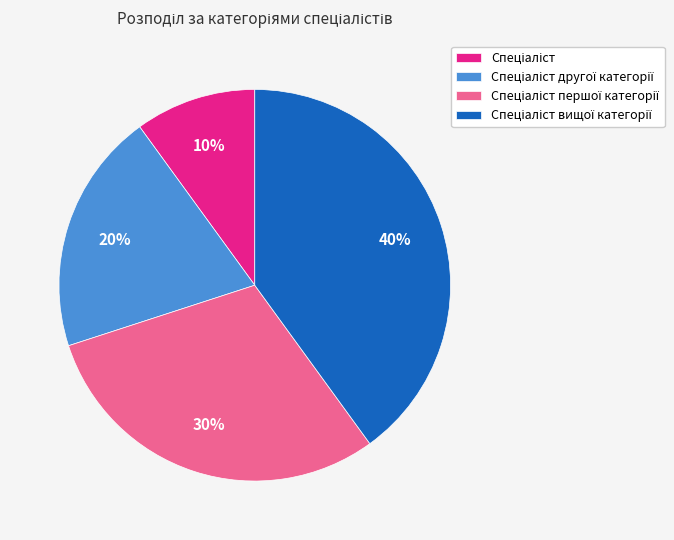

How many slices are in this pie chart?

4